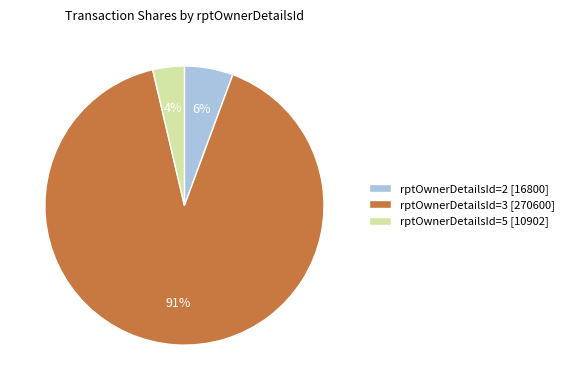

Rank the categories by value from highest to lowest.

rptOwnerDetailsId=3 [270600], rptOwnerDetailsId=2 [16800], rptOwnerDetailsId=5 [10902]